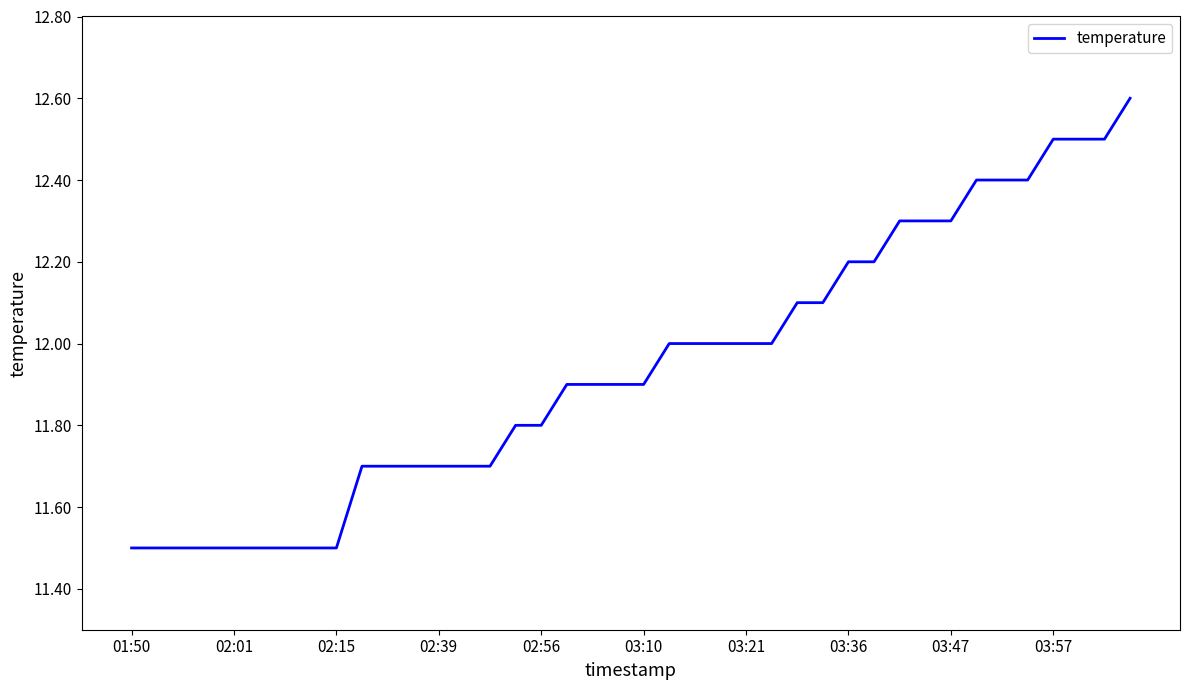

What is the difference between the maximum and minimum values?

1.1